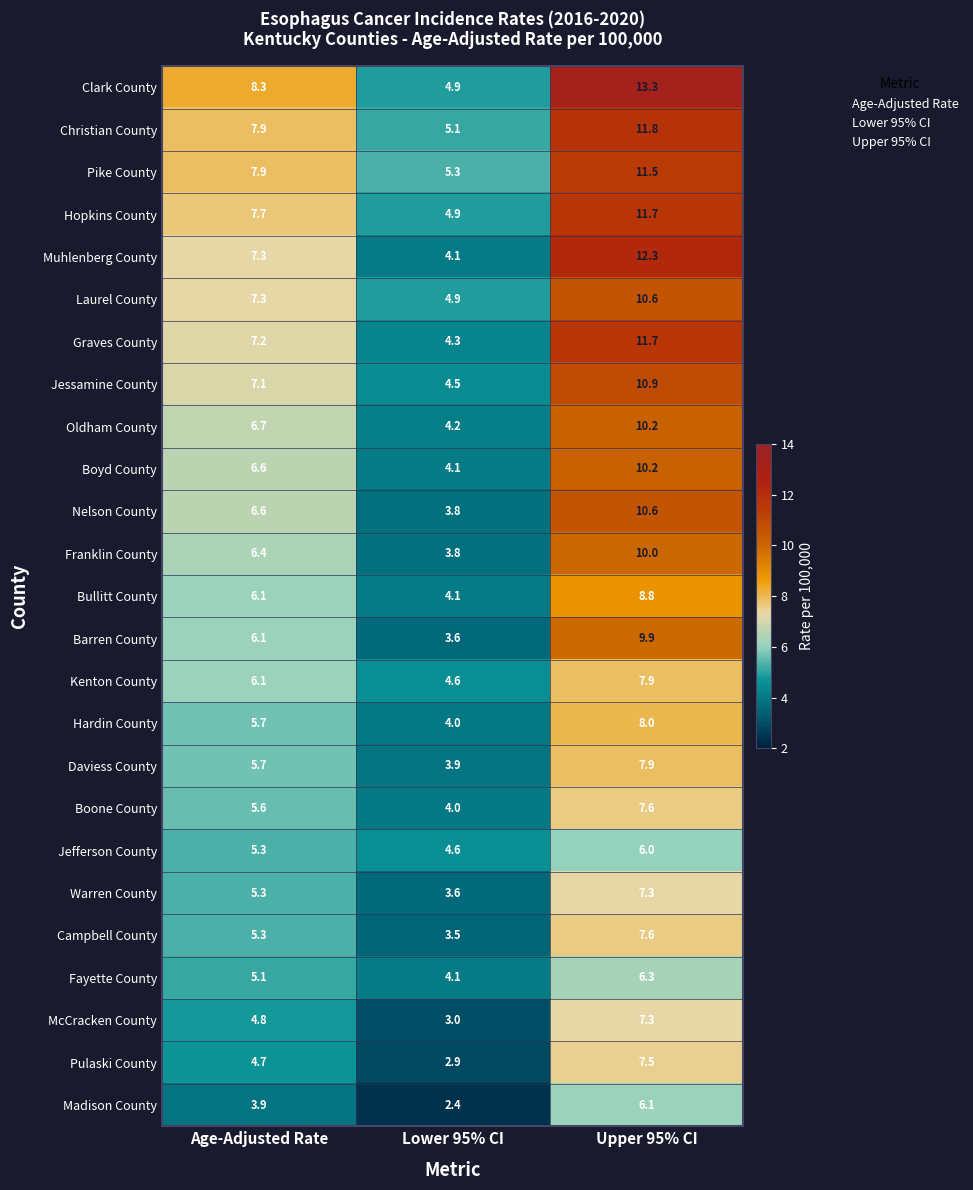

At how many categories does at least one series exceed 5?

3